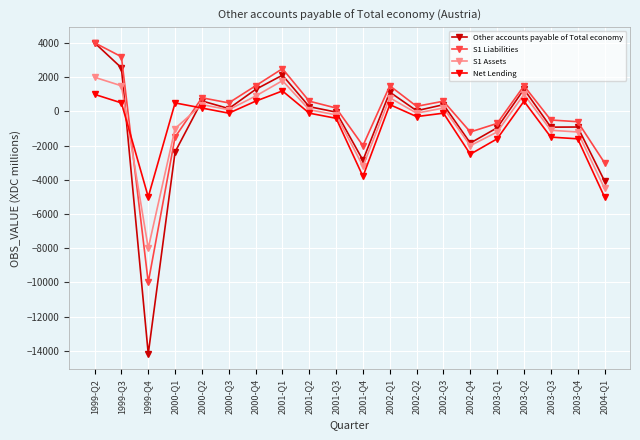

Which category has the highest value across all series?

1999-Q2